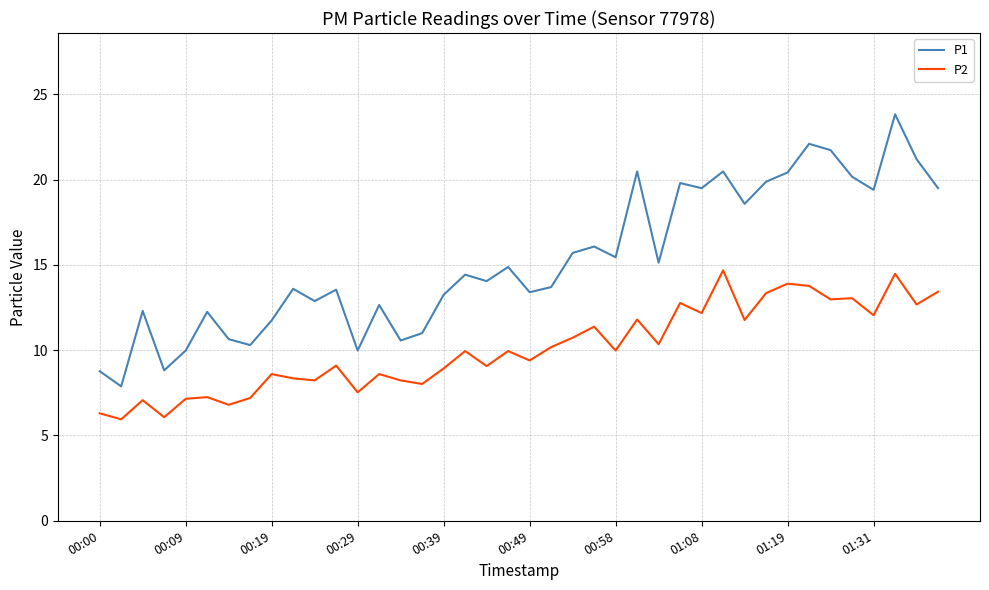

Does the chart have visible grid lines?

Yes